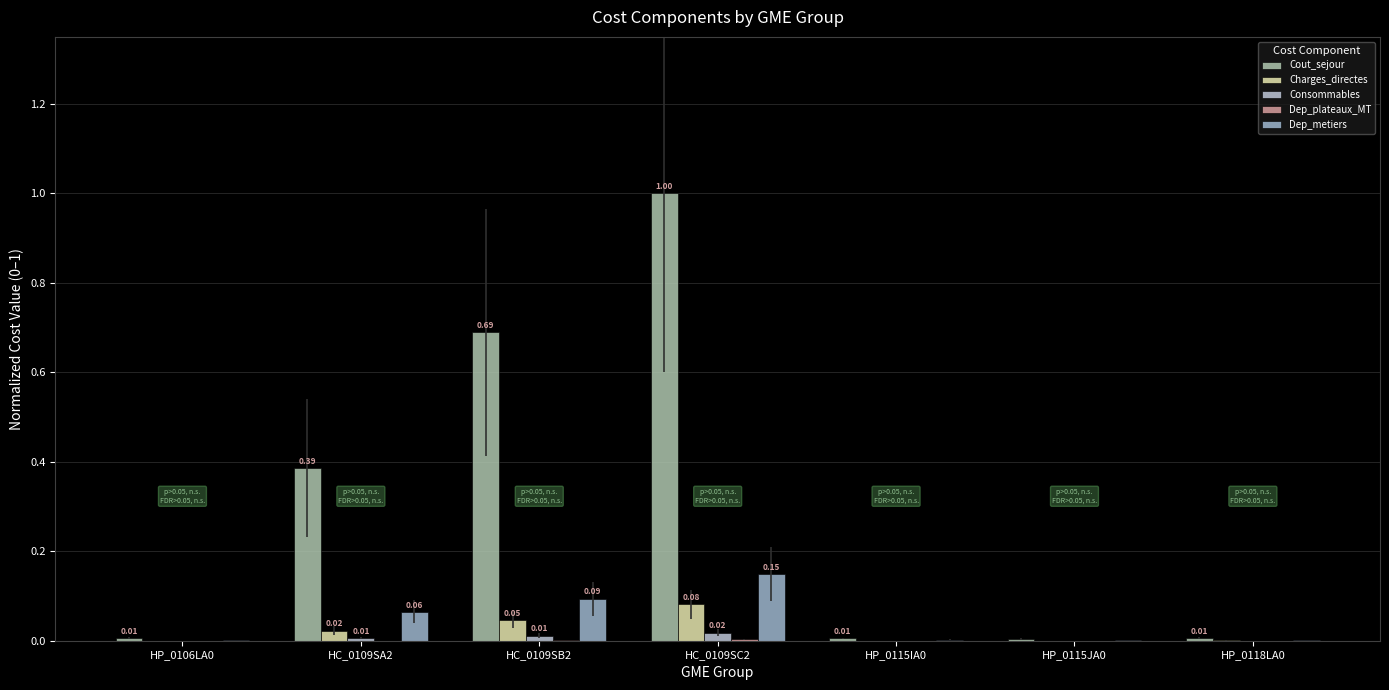

Reading left to right, transcribe all the data shown in this chart.

Cout_sejour: HP_0106LA0=0.0	HC_0109SA2=0.4	HC_0109SB2=0.7	HC_0109SC2=1.0	HP_0115IA0=0.0	HP_0115JA0=0.0	HP_0118LA0=0.0
Charges_directes: HP_0106LA0=0.0	HC_0109SA2=0.0	HC_0109SB2=0.0	HC_0109SC2=0.1	HP_0115IA0=0.0	HP_0115JA0=0.0	HP_0118LA0=0.0
Consommables: HP_0106LA0=0.0	HC_0109SA2=0.0	HC_0109SB2=0.0	HC_0109SC2=0.0	HP_0115IA0=0.0	HP_0115JA0=0.0	HP_0118LA0=0.0
Dep_plateaux_MT: HP_0106LA0=0.0	HC_0109SA2=0.0	HC_0109SB2=0.0	HC_0109SC2=0.0	HP_0115IA0=0.0	HP_0115JA0=0.0	HP_0118LA0=0.0
Dep_metiers: HP_0106LA0=0.0	HC_0109SA2=0.1	HC_0109SB2=0.1	HC_0109SC2=0.1	HP_0115IA0=0.0	HP_0115JA0=0.0	HP_0118LA0=0.0